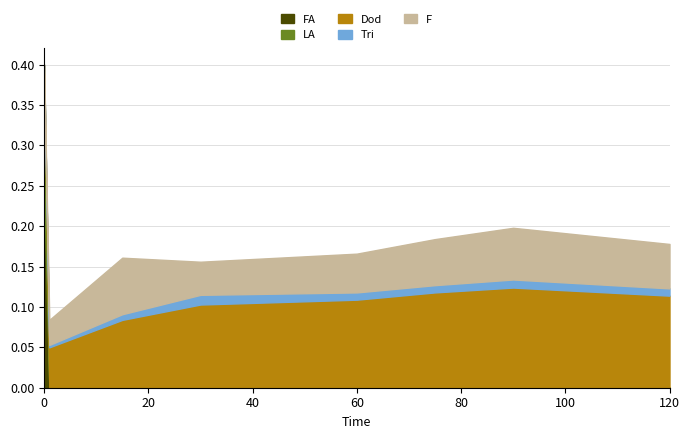

Rank the series at 0 from lowest to highest value.

Dod, Tri, F, LA, FA